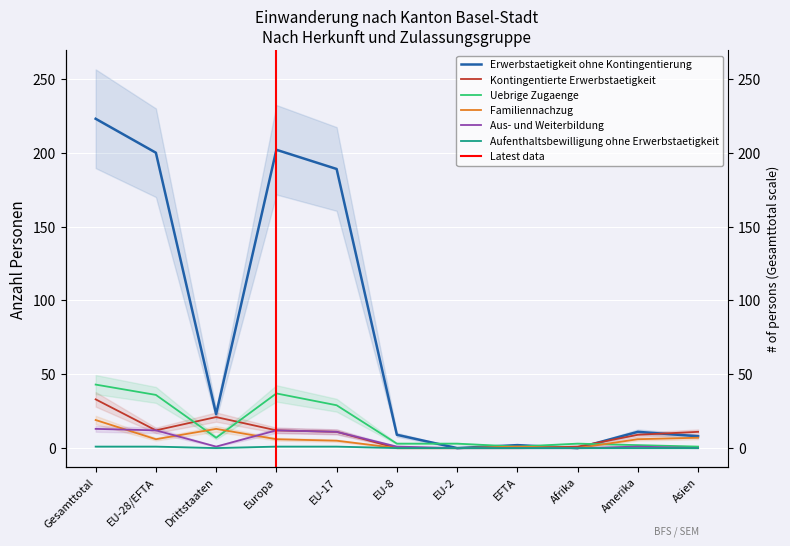

Which series has the largest total across all categories?

Erwerbstaetigkeit ohne Kontingentierung